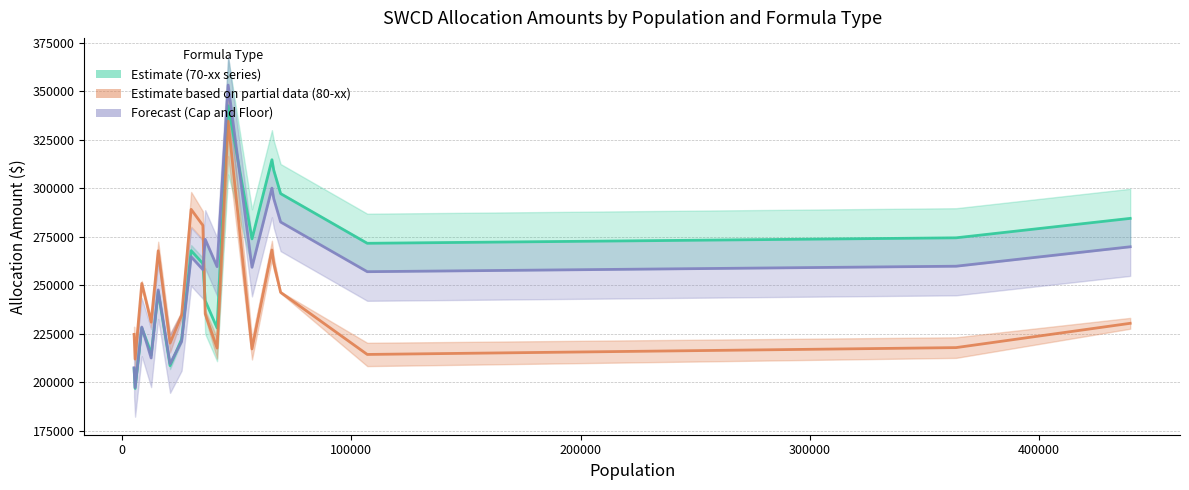

Rank the series by their average value, from lowest to highest.

80-xx Estimate (partial), Cap and Floor Forecast, 70-20-10 Estimate